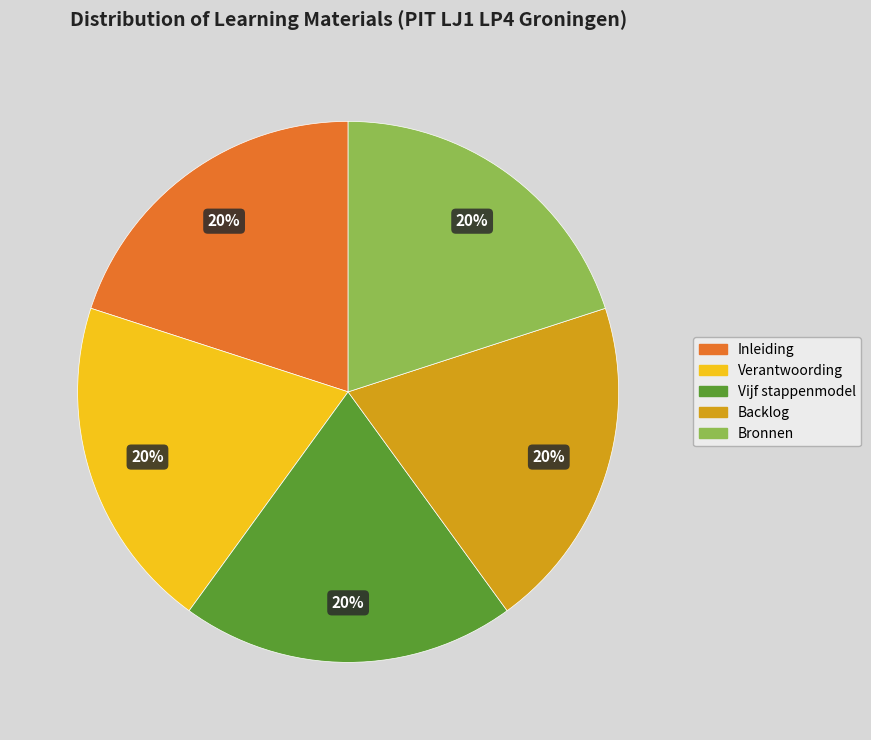

Does any single category account for the majority?

No